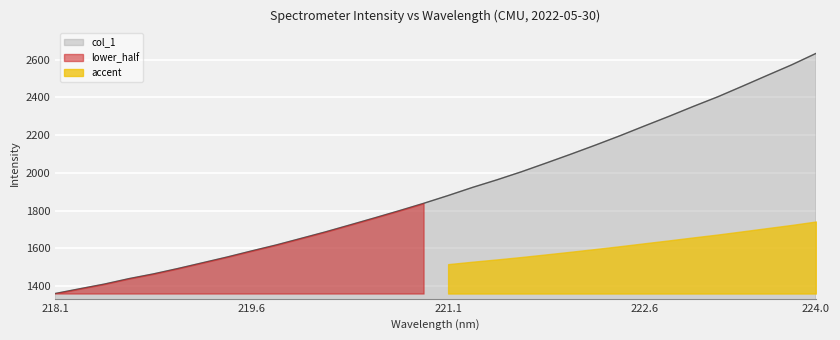

True or false: there are more than 2 points higher than both neighbors.

False